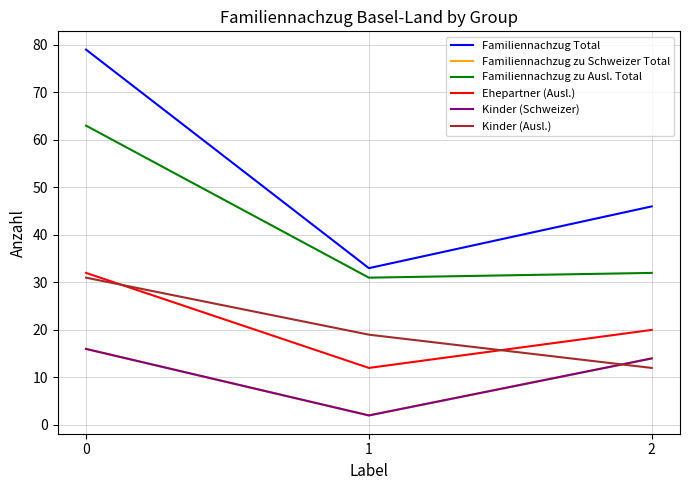

How many lines are shown in the chart?

6